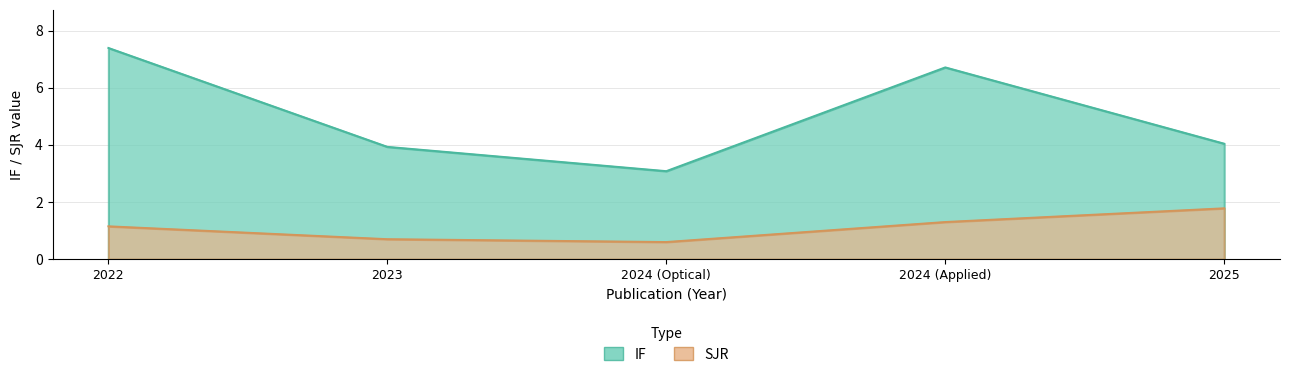

What position from the left is 2024 (Optical)?

3